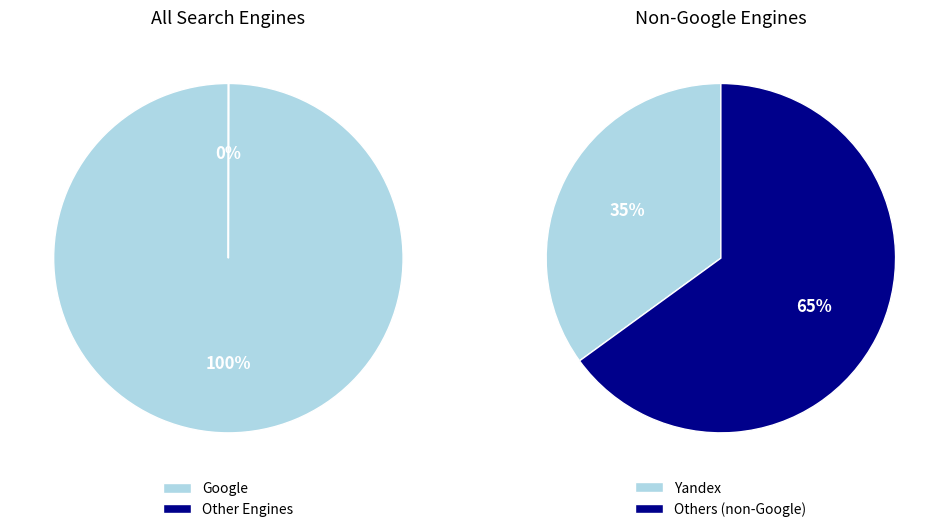

Does Bing.com account for over 50% of the chart?

No